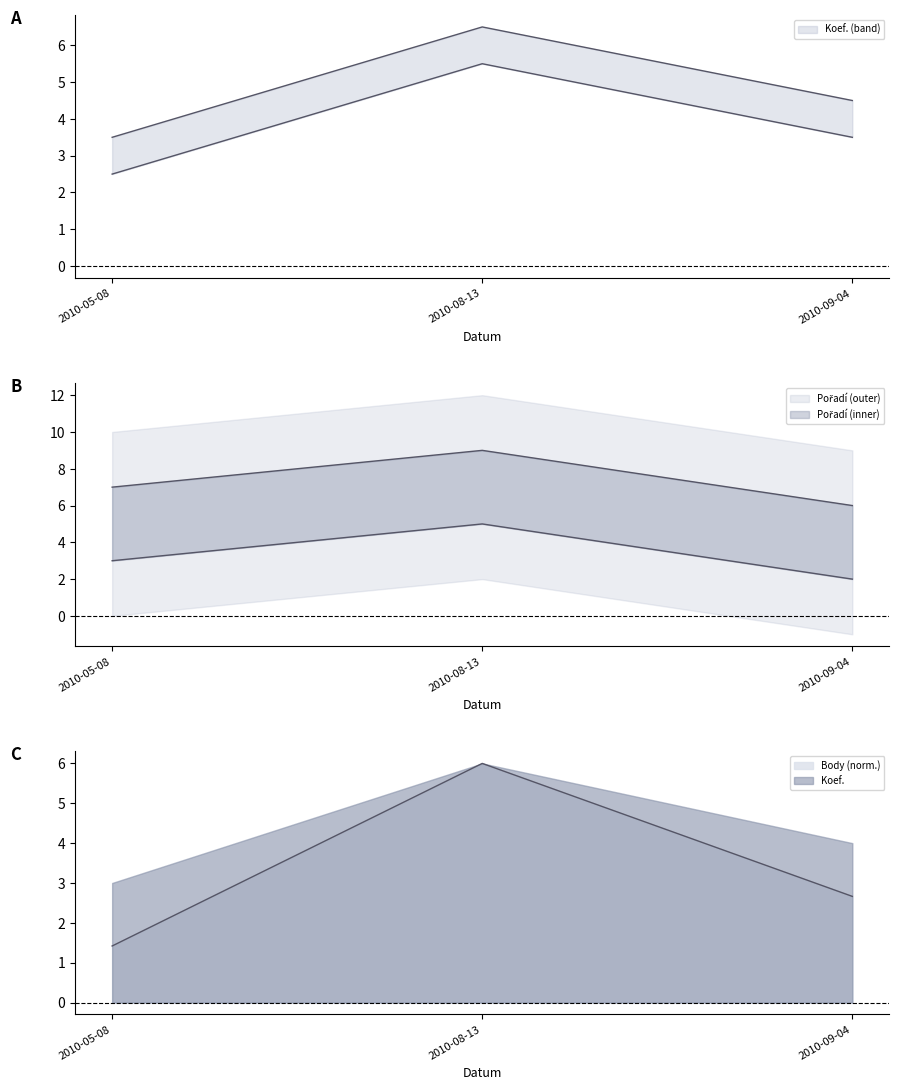

At which category is the sum across all series the highest?

2010-08-13